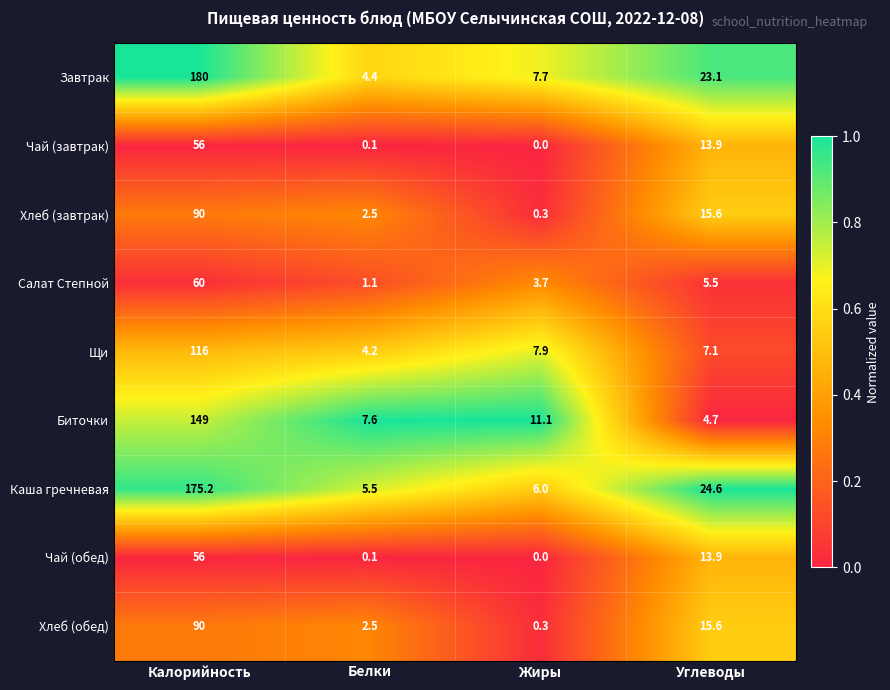

Between Калорийность and Жиры, which series saw the biggest shift?

Завтрак